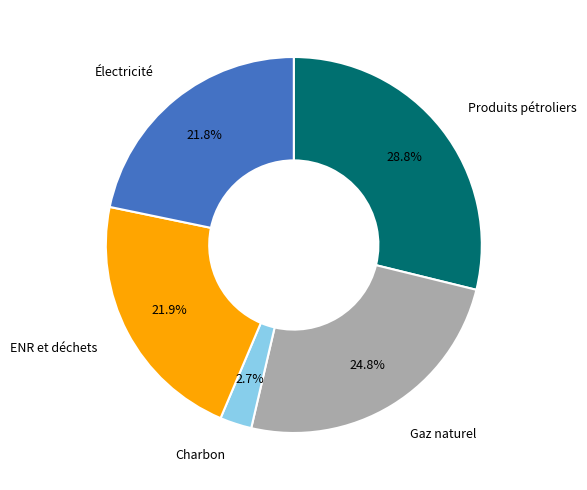

What percentage is NOT represented by Électricité?

78.2%